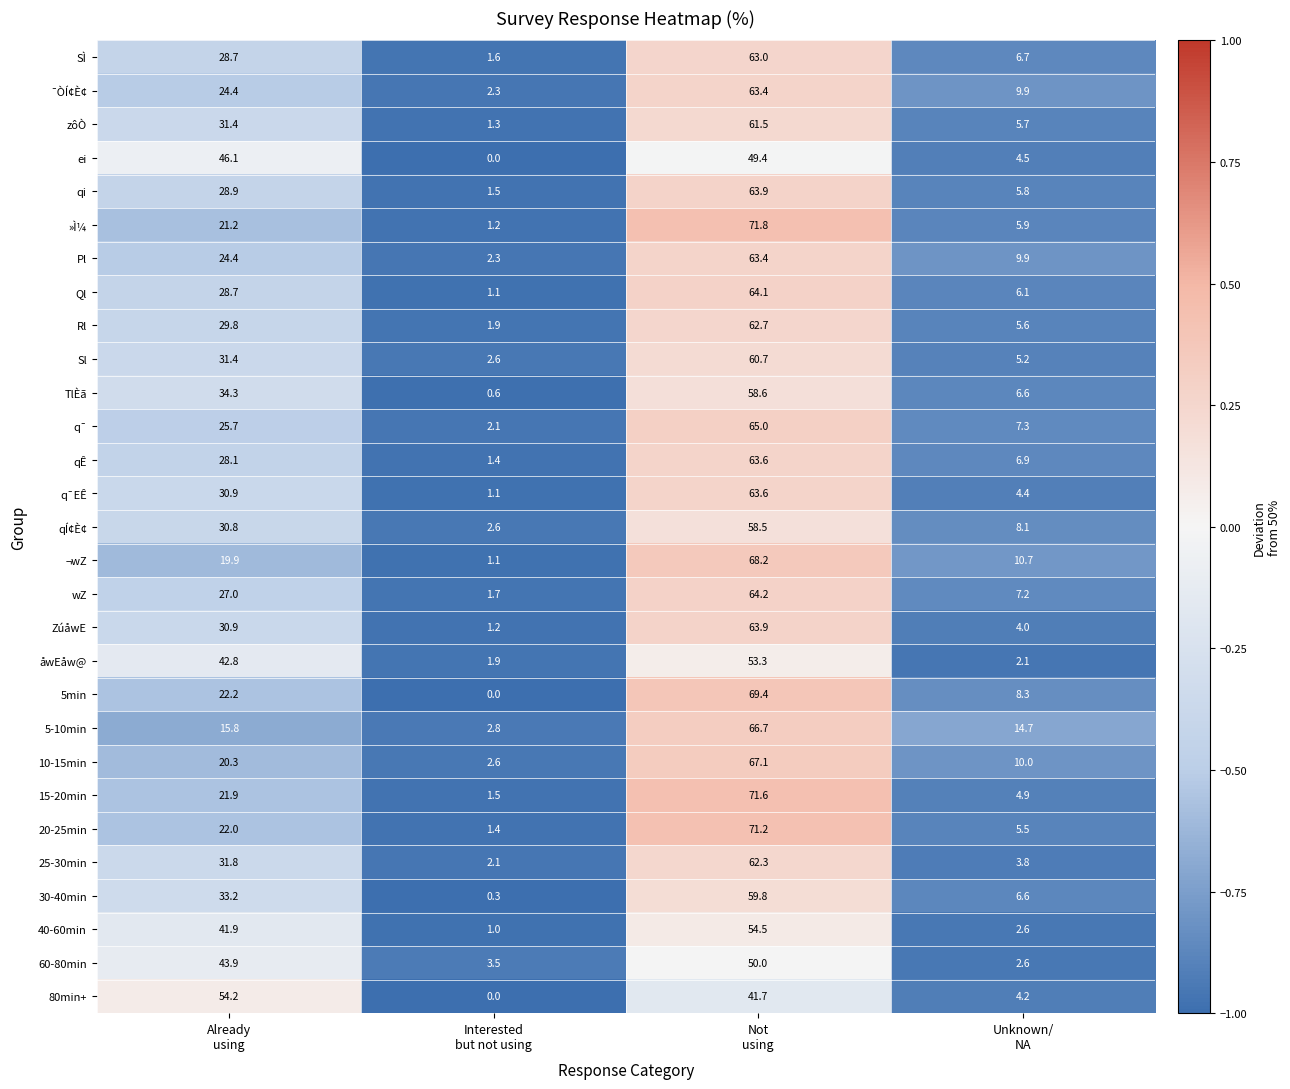

What is the maximum value shown in the chart?

71.8